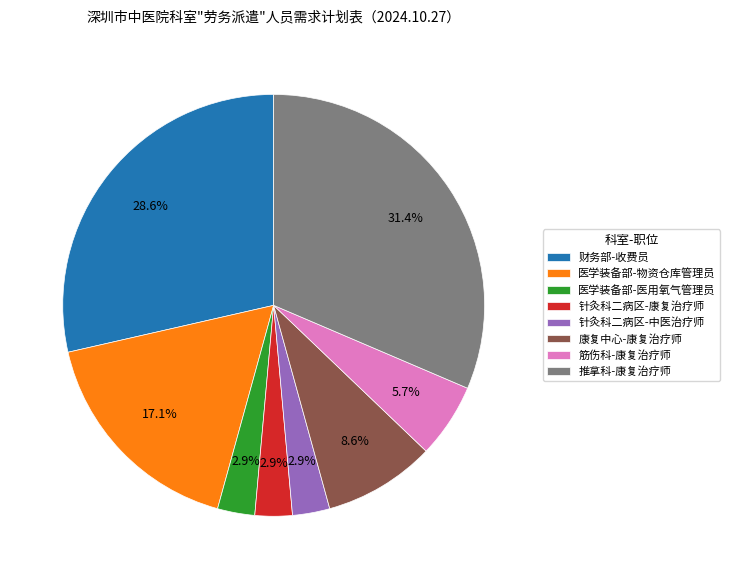

What is the ratio of the value at 医学装备部-医用氧气管理员 to the value at 针灸科二病区-康复治疗师?

1.0